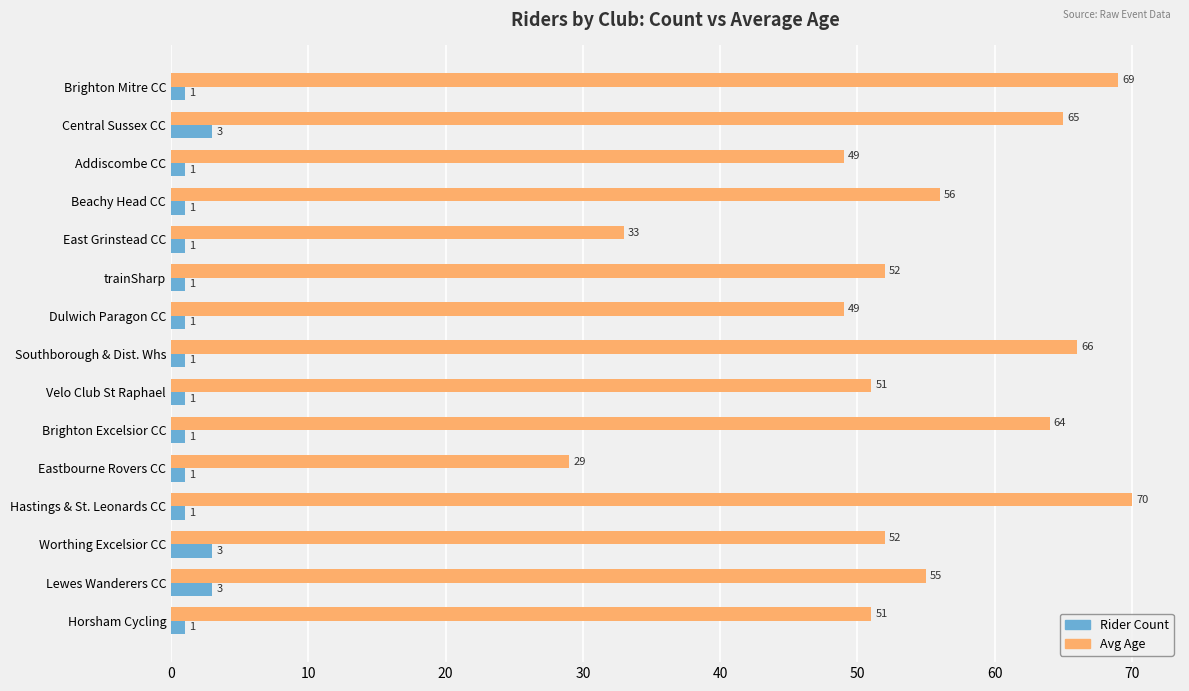

What is the average value of the Avg Age series?

54